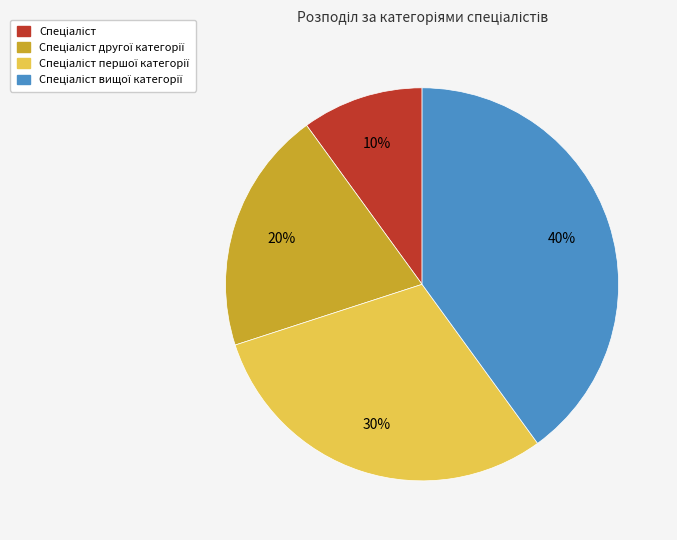

Is there any slice that represents more than half of the pie?

No